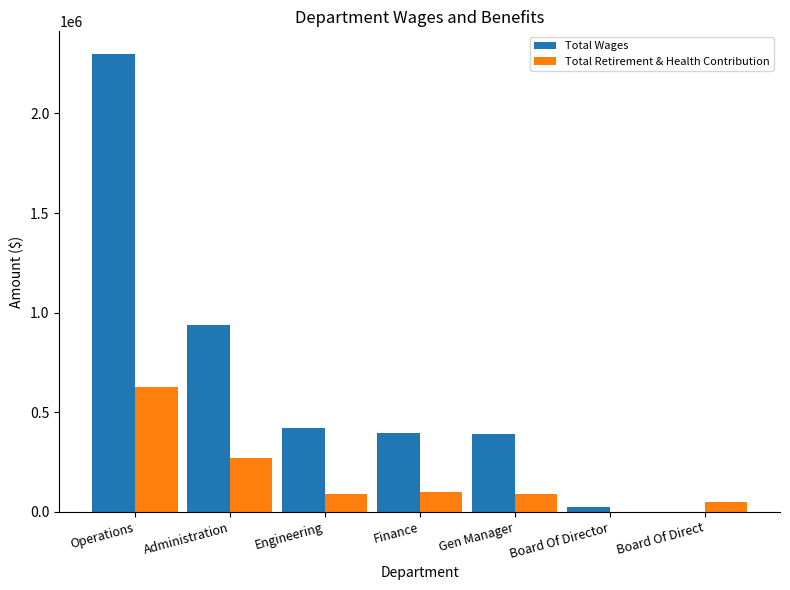

What is the greatest value displayed?

2297013